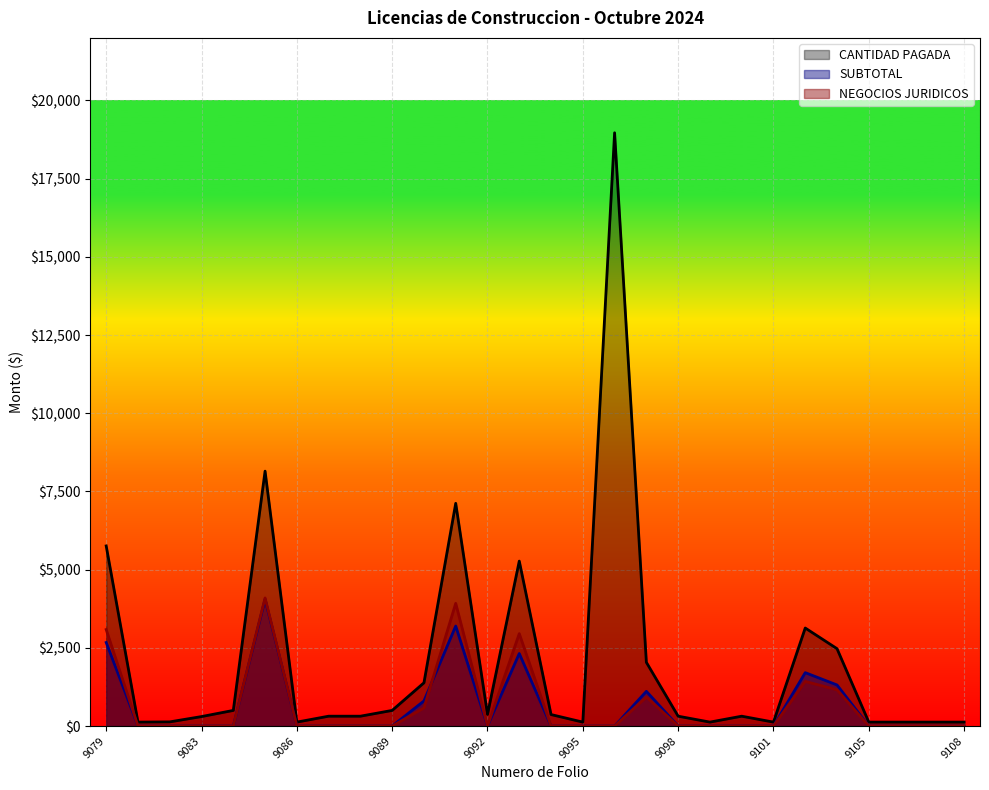

Where is NEGOCIOS JURIDICOS nearest to the value 2047?

9103